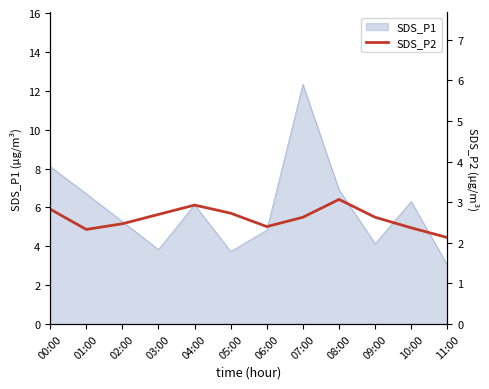

True or false: SDS_P1 has a value of 8.4 at 04:00.

False